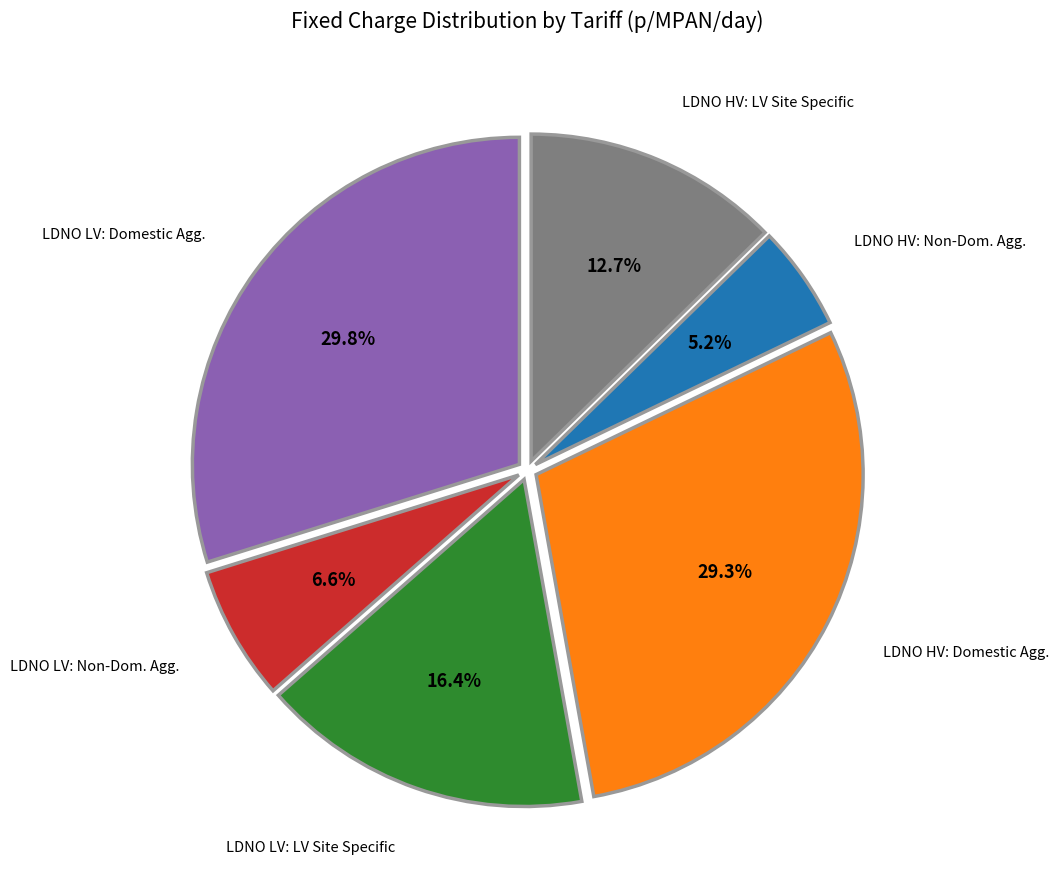

To the nearest percent, what is the average slice percentage?

17%